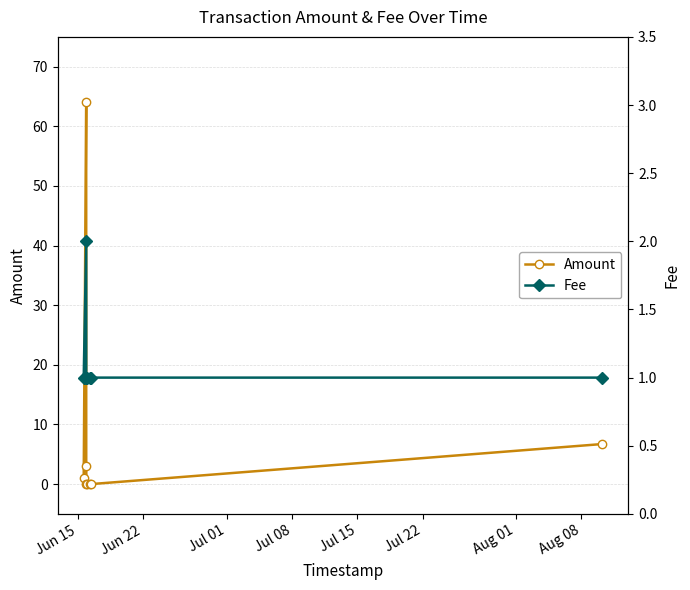

How many values in the Amount series are below 1?

4